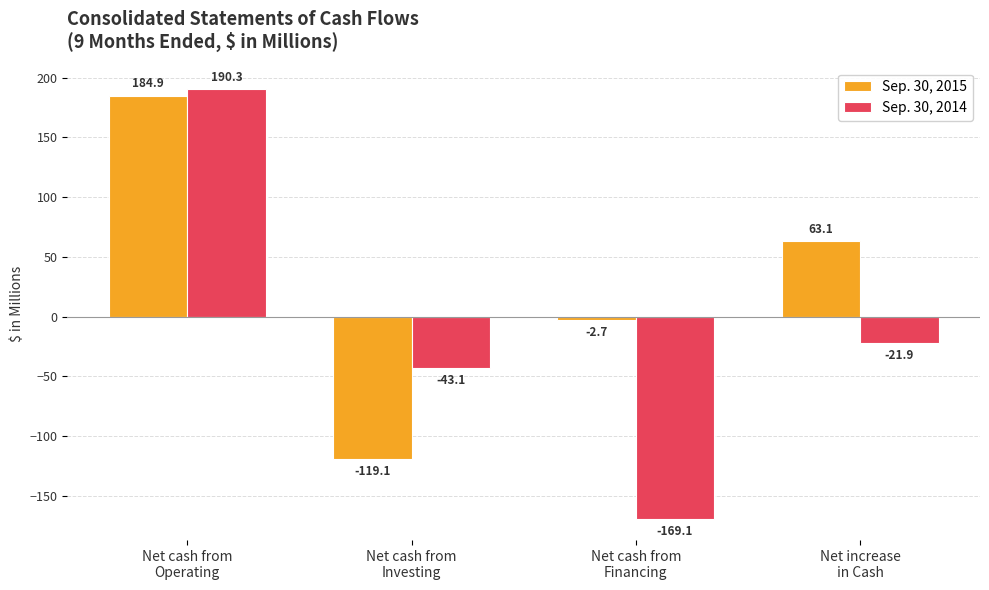

Reading left to right, transcribe all the data shown in this chart.

Sep. 30, 2015: 184.9	-119.1	-2.7	63.1
Sep. 30, 2014: 190.3	-43.1	-169.1	-21.9